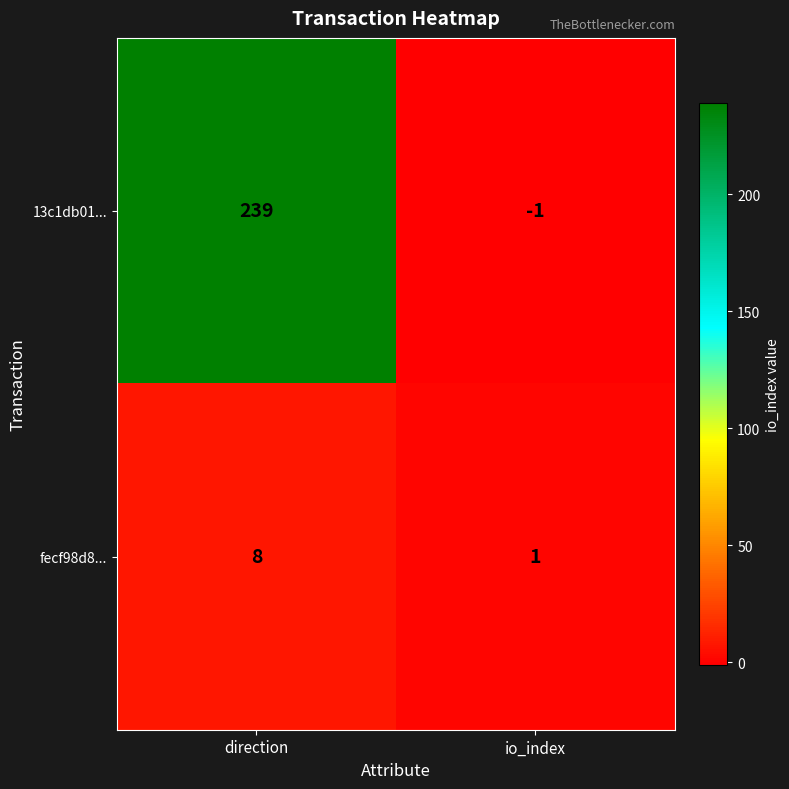

The fecf98d8... series shows 2 at io_index. True or false?

False